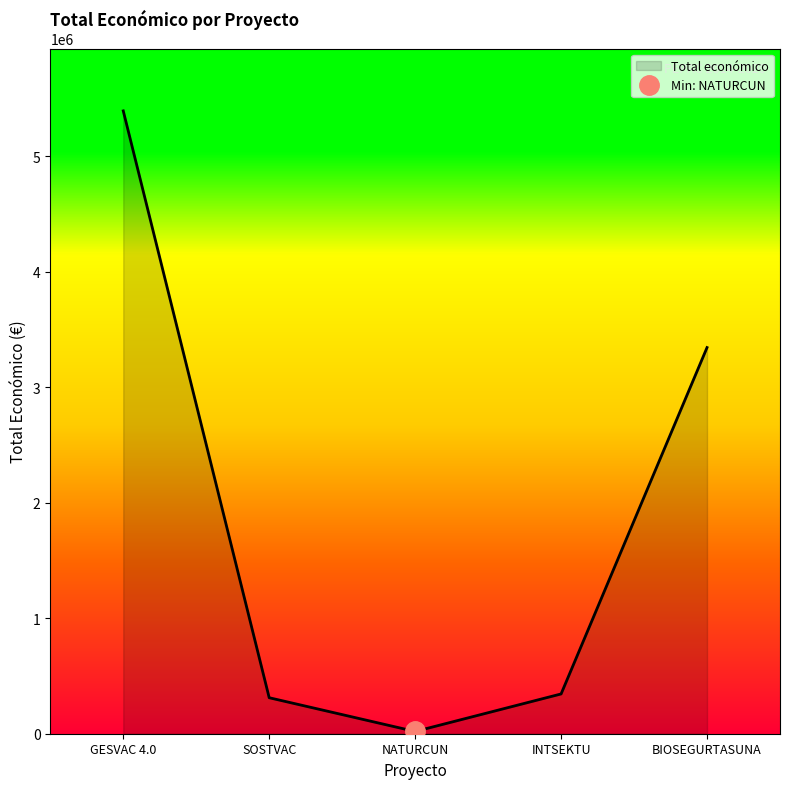

Which has a higher value, NATURCUN or GESVAC 4.0?

GESVAC 4.0